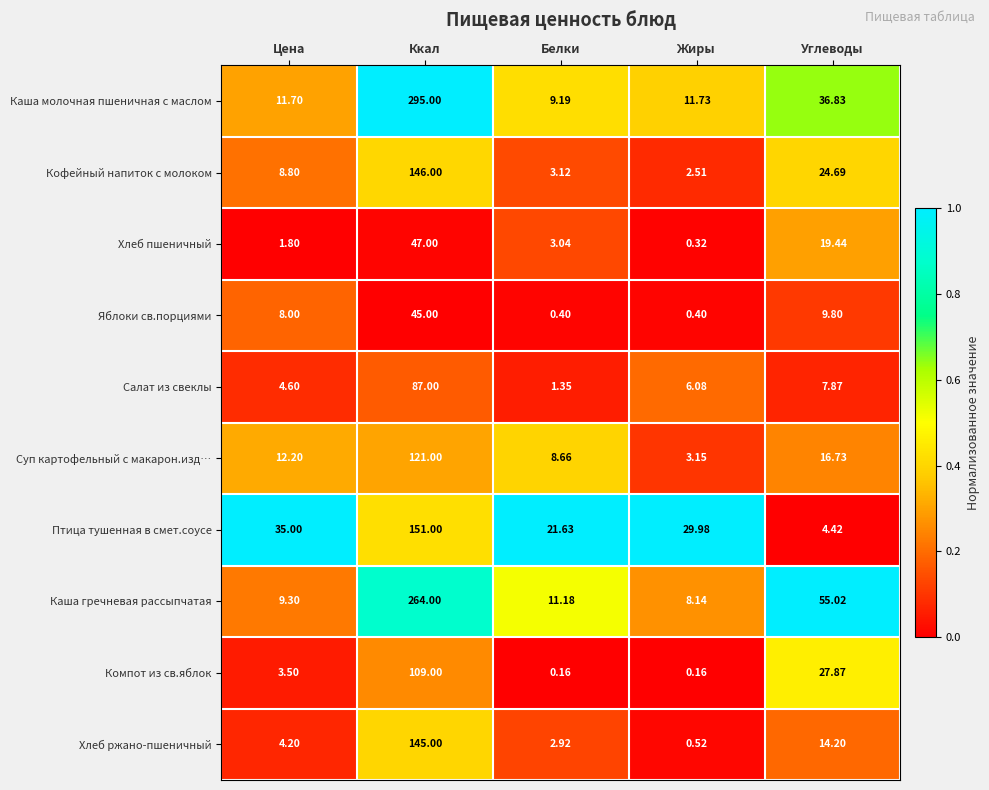

Which label corresponds to the largest value in the chart?

Ккал